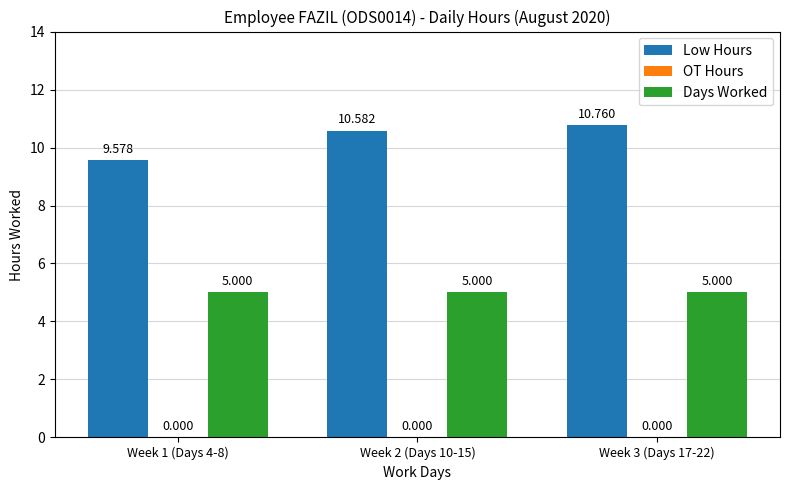

Which label corresponds to the largest value in the chart?

Week 3 (Days 17-22)